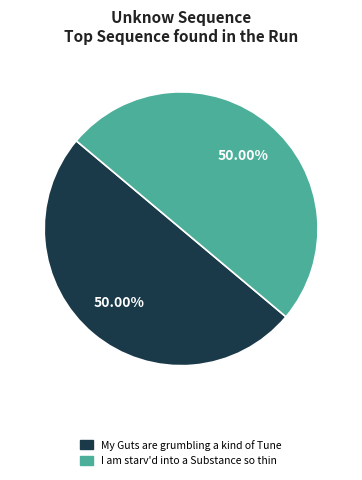

Approximately how many times larger is the value at My Guts are grumbling a kind of Tune compared to I am starv'd into a Substance so thin?

1.0